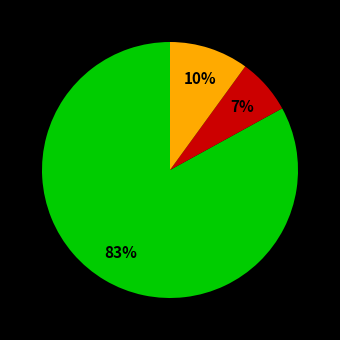

To the nearest percent, what is the average slice percentage?

33%